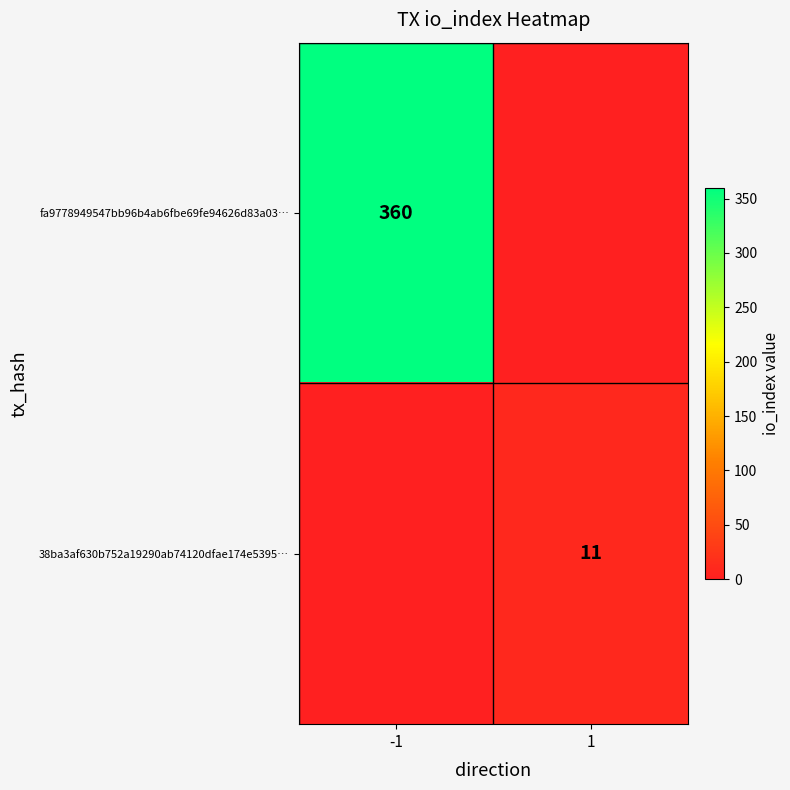

True or false: fa9778949547bb96b4ab6fbe69fe94626d83a03… has a value of 508 at -1.

False